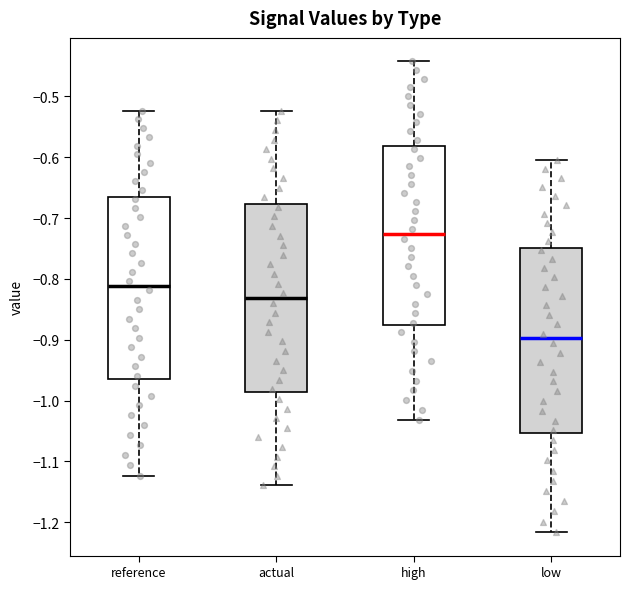

Where does the lower whisker of the box for actual end on the y-axis? The values are not printed on the chart, so give them approximately, as read against the axis.

-1.14